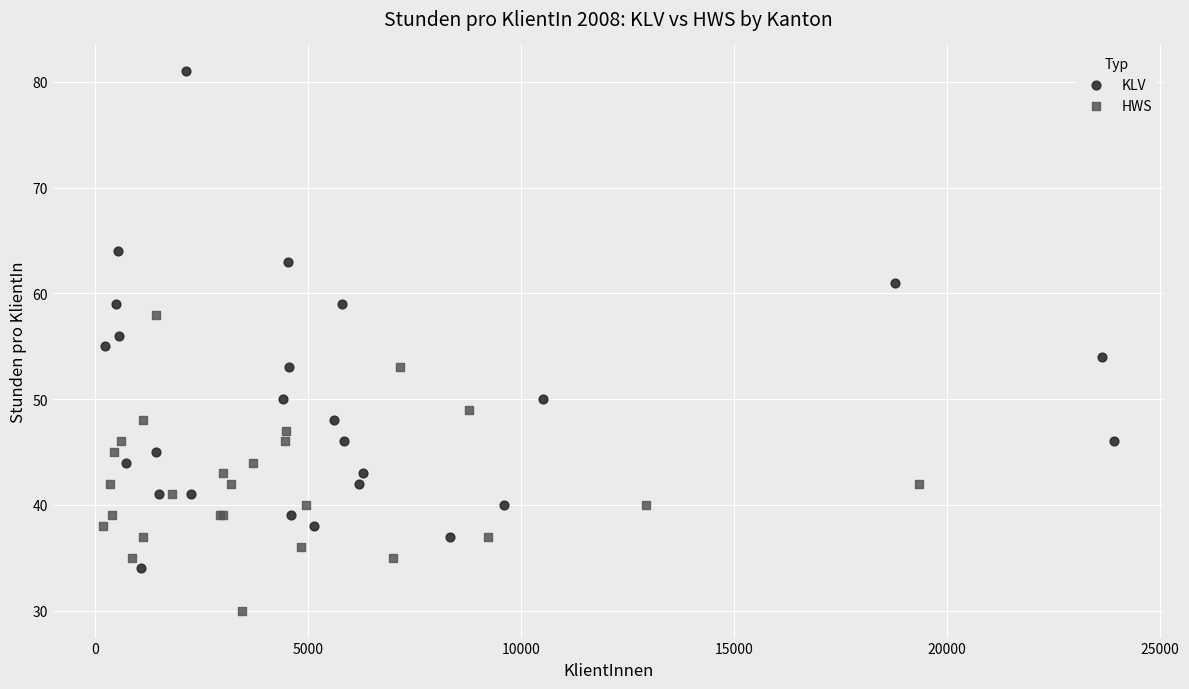

Which series has the widest spread of Y values?

KLV